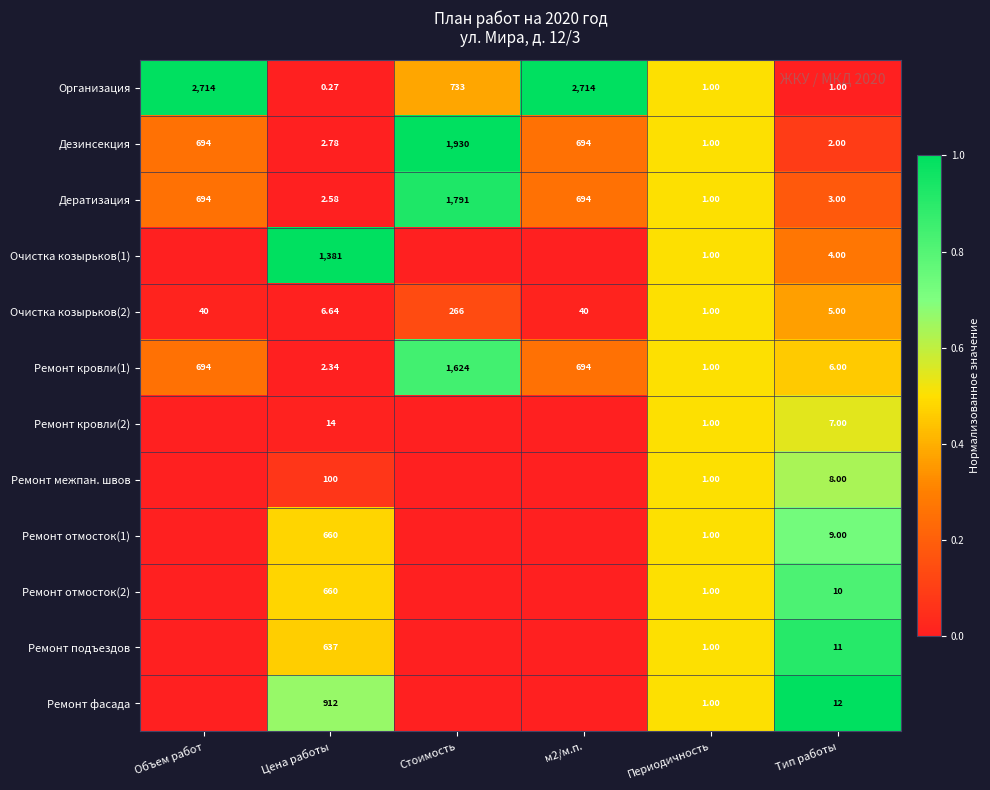

Which series has the largest range (max minus min)?

Организация